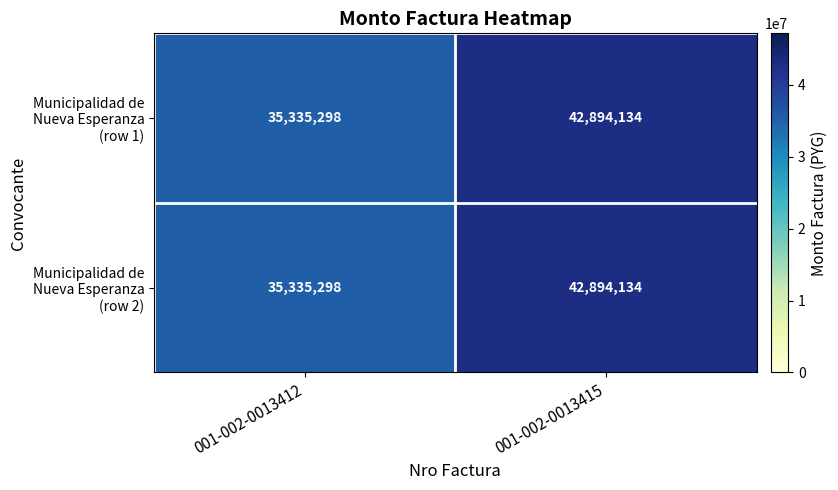

What is the minimum value shown in the chart?

35335298